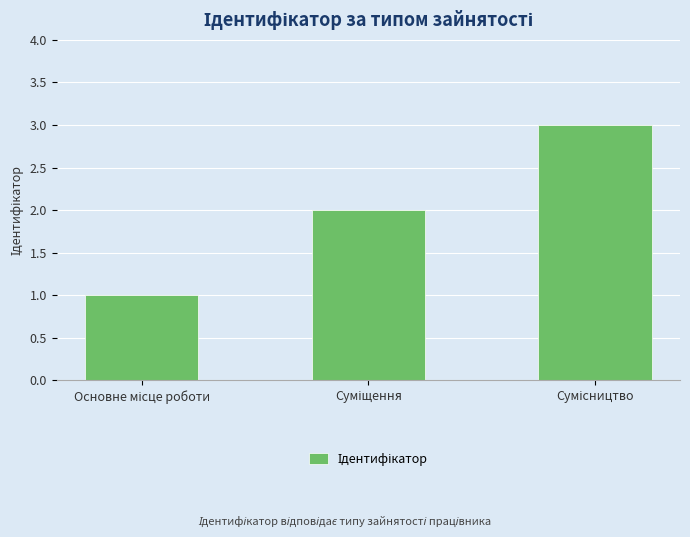

What is the sum of all values?

6